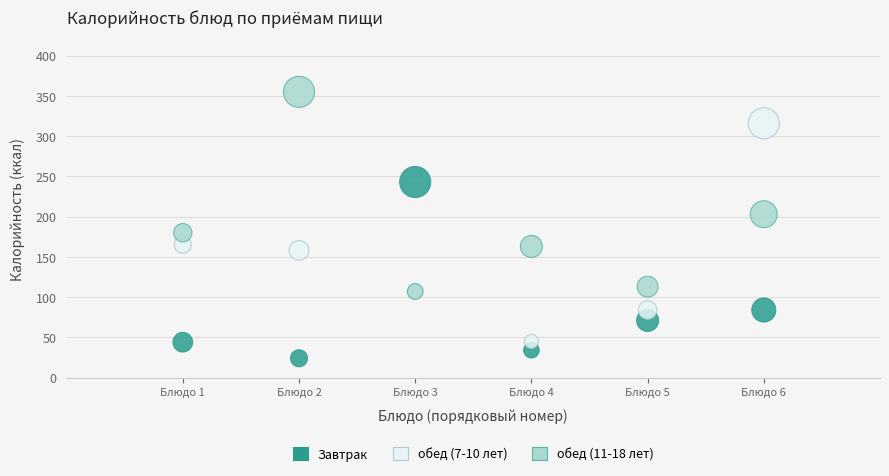

In the Завтрак series, what Y value is closest to 133?

84